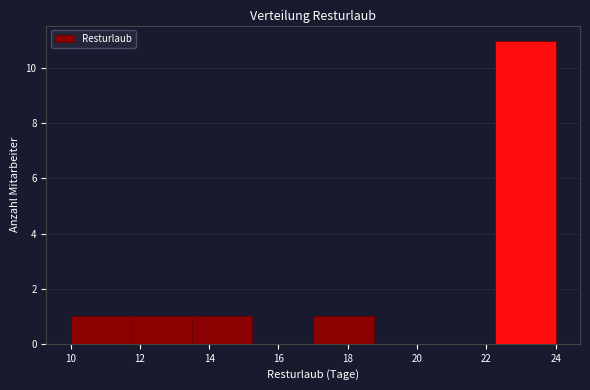

What is the height of the bar covering 22.25 to 24.00 on the x-axis? Neither the bar edges nor the heights are printed on the chart, so give them approximately, as read against the axes.

11